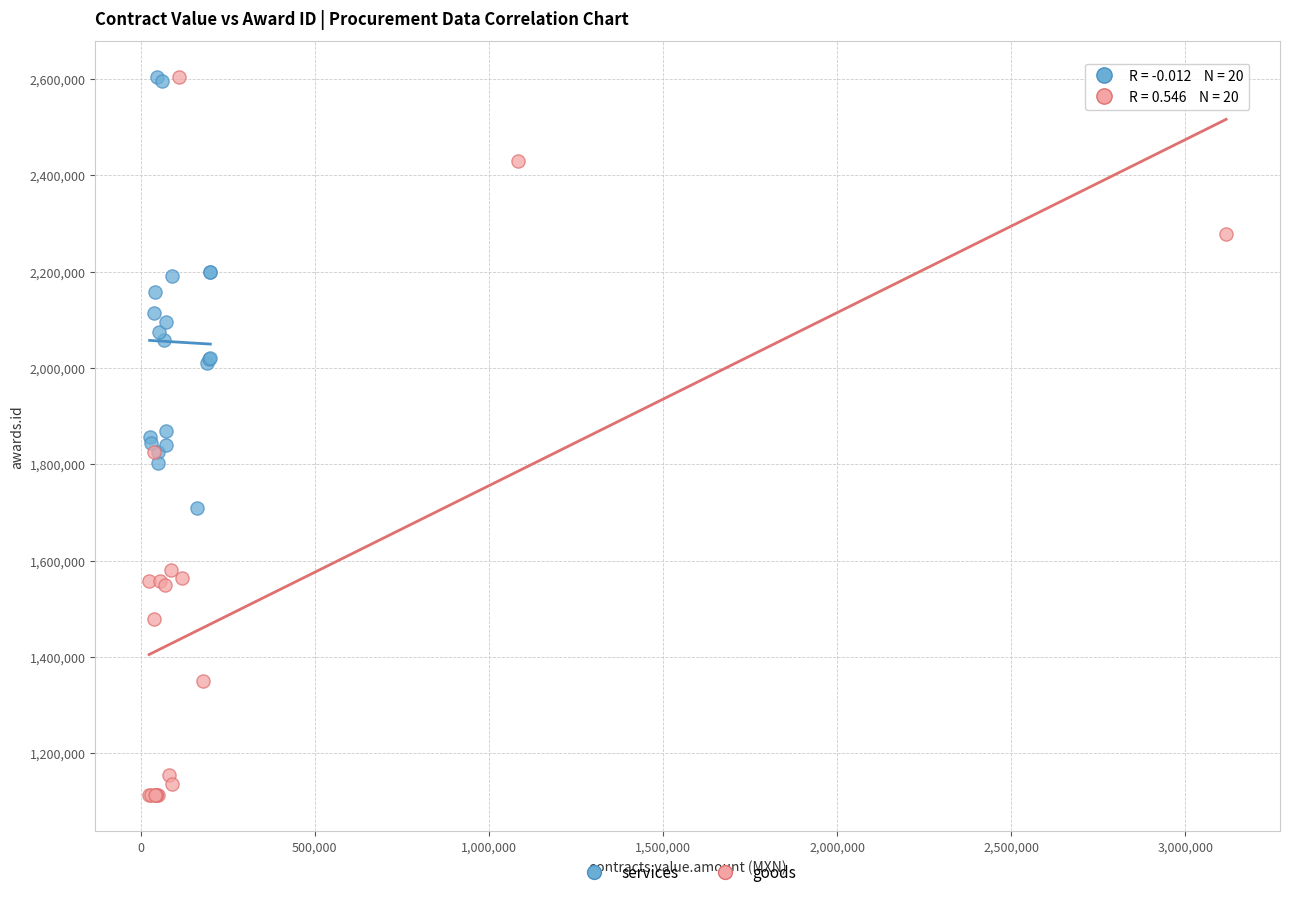

Which series has the largest Y range (max minus min)?

goods